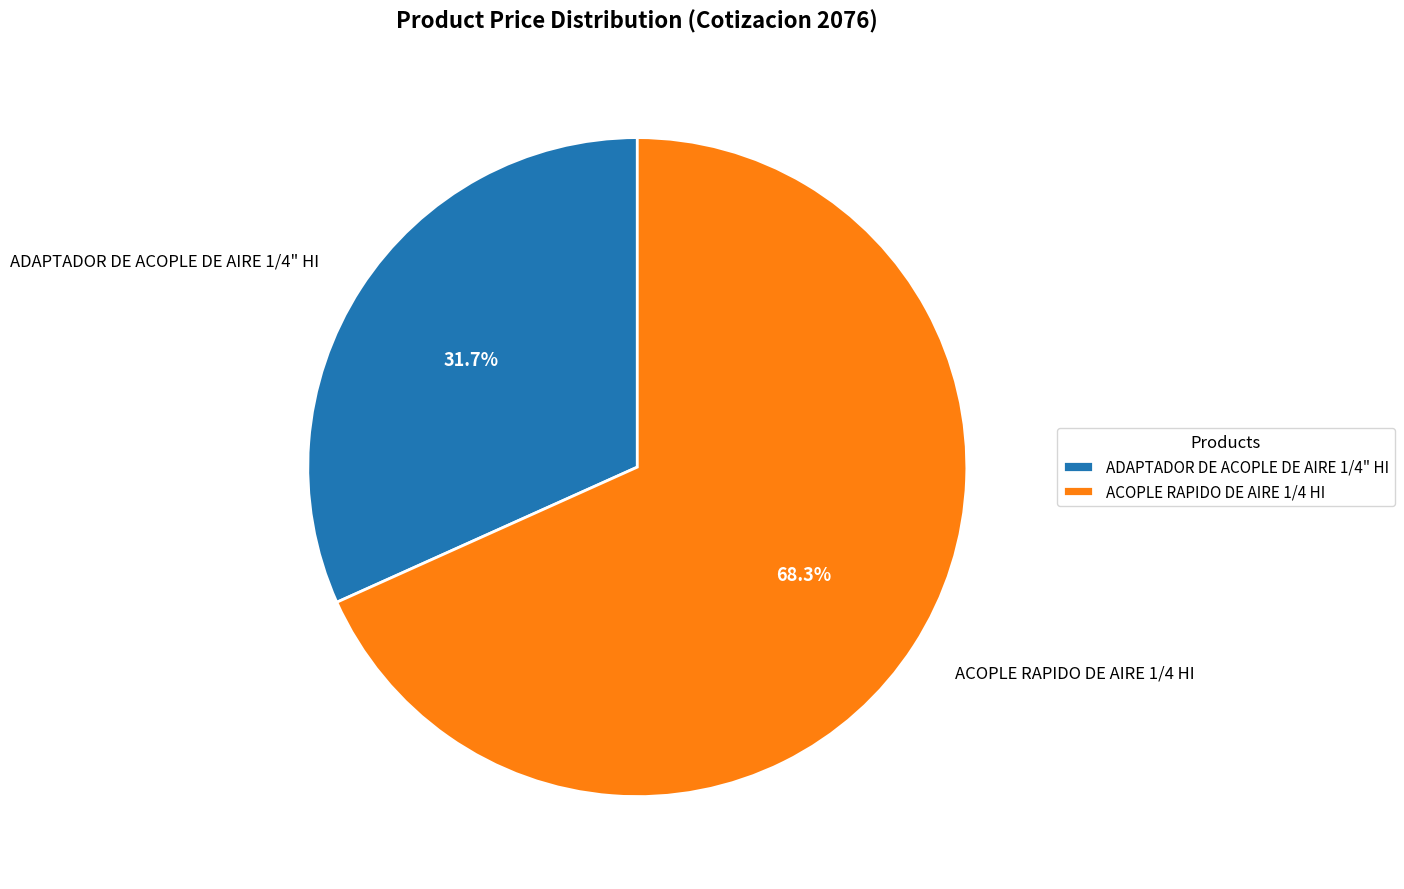

What percentage is the ADAPTADOR DE ACOPLE DE AIRE 1/4" HI slice, to the nearest percent?

32%